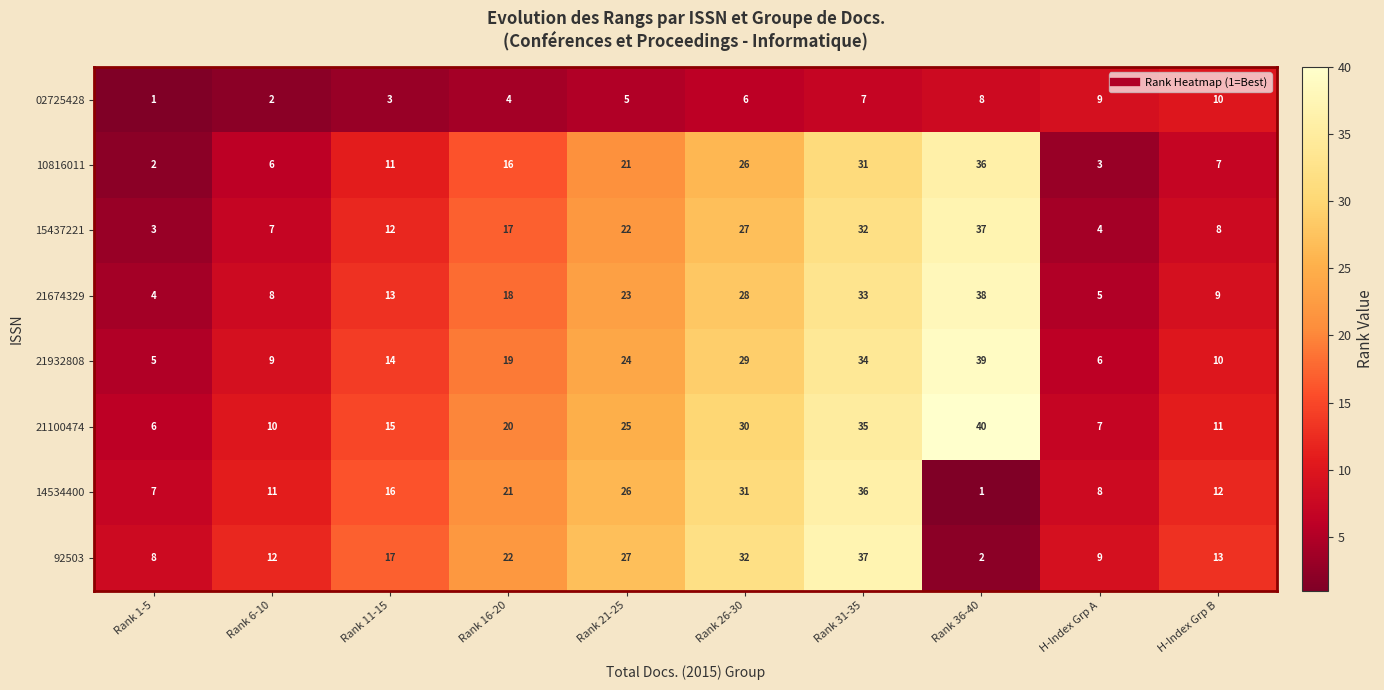

What is the difference between the highest and lowest values at H-Index Grp B?

6